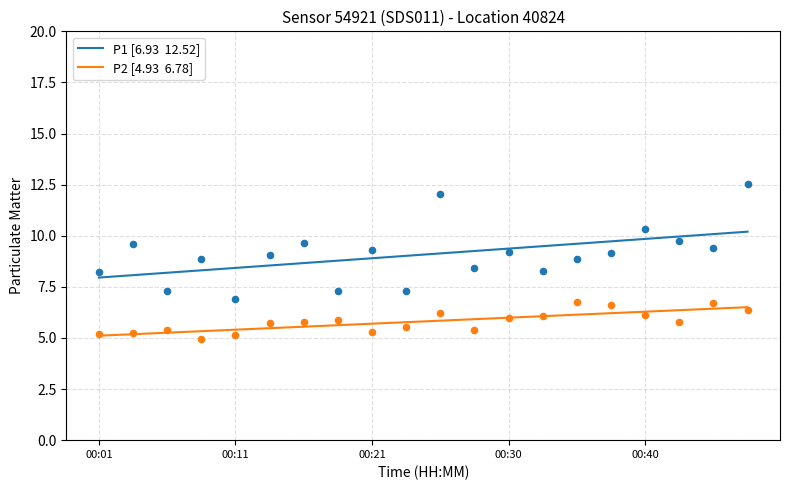

What is the total value across all series at 00:25?

18.2